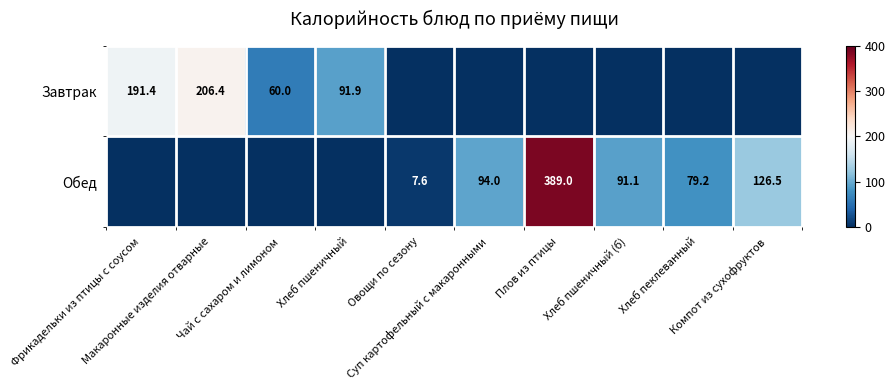

The Завтрак series shows 0.0 at Хлеб пеклеванный. True or false?

True